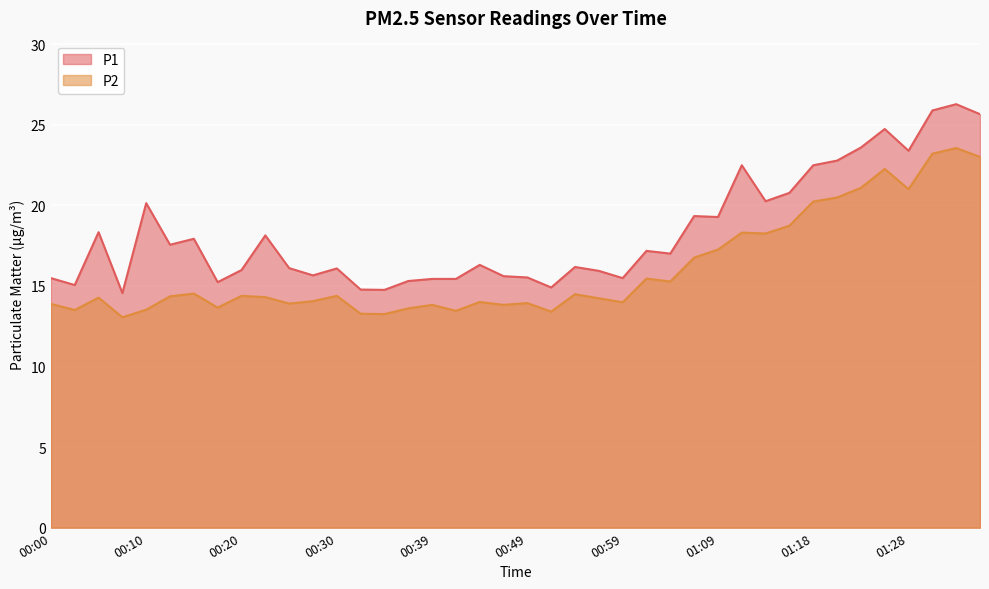

Is the value of P2 at 00:35 greater than the value of P1 at 01:31?

No